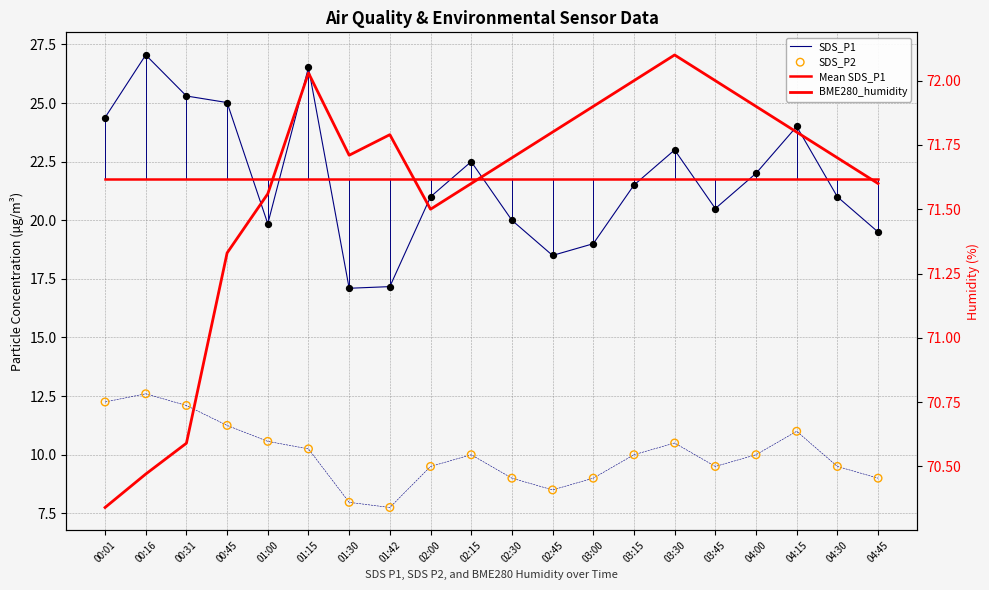

Which series has the largest total across all categories?

BME280_humidity